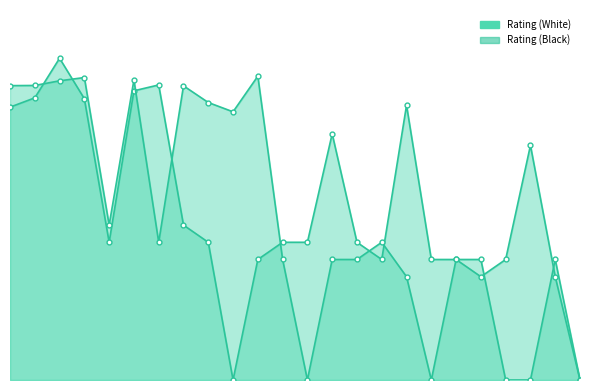

Reading right to left, transcribe all the data shown in this chart.

Rating (White): 0	700	0	0	700	700	700	1596	700	800	1430	800	800	700	0	800	900	1714	1680	800	1634	1869	1639	1585
Rating (Black): 0	600	1363	700	600	700	0	600	800	700	700	0	700	1765	1558	1612	1709	800	1743	900	1757	1738	1711	1710